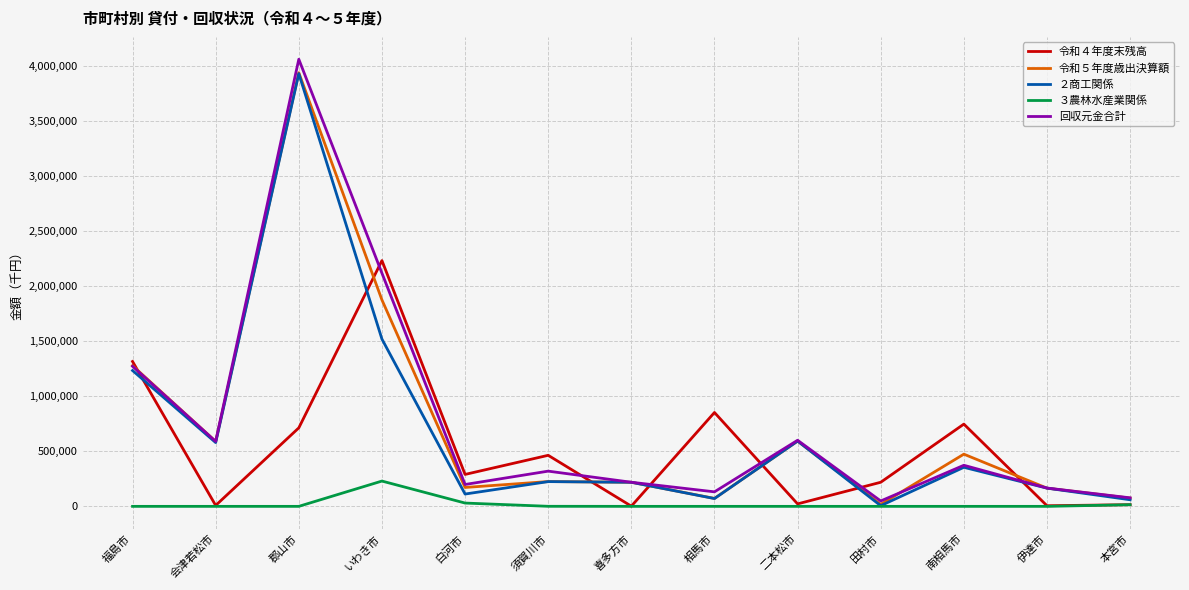

Is this an area chart (filled region under the line)?

No